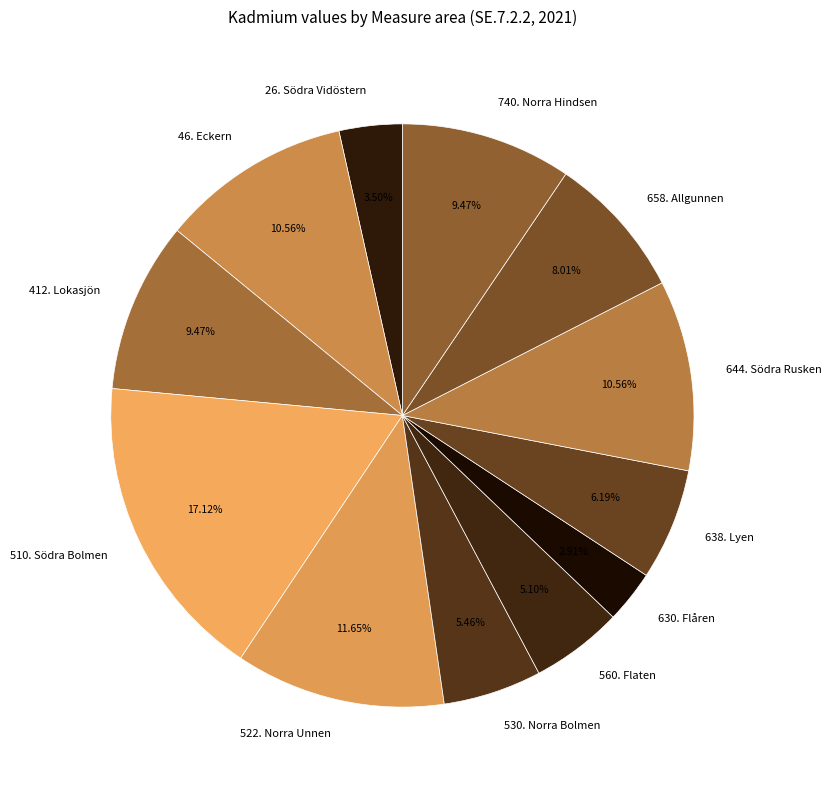

What is the largest slice in the pie chart?

510. Södra Bolmen